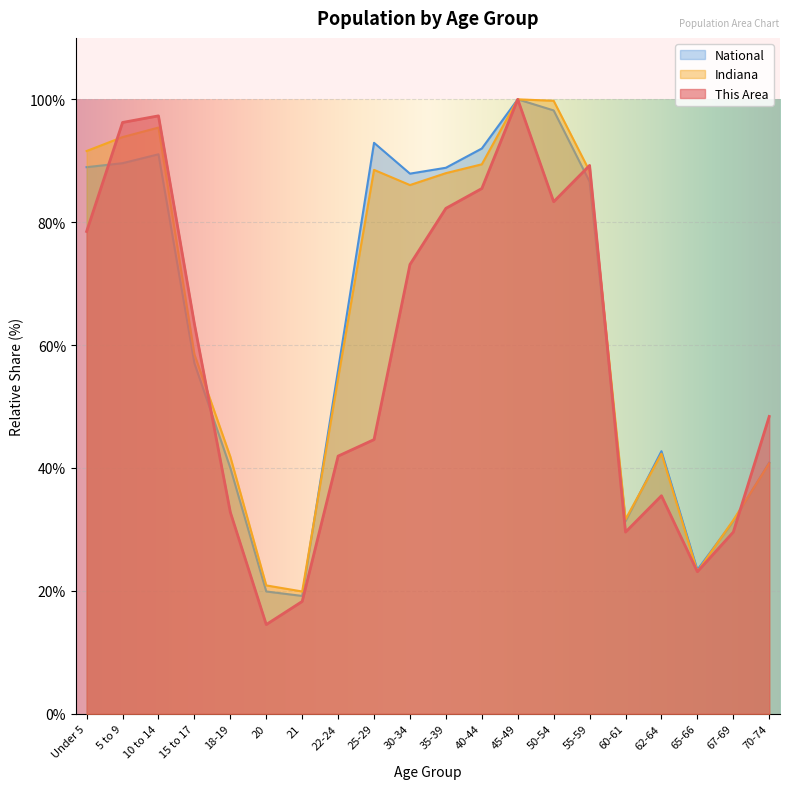

List the series in order of their peak value, lowest first.

This Area, Indiana, National